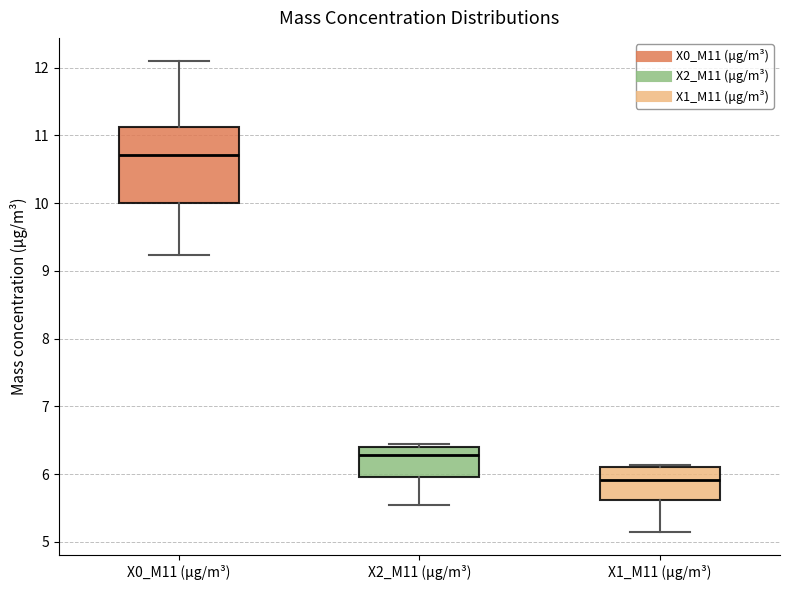

Comparing the boxes themselves (not the whiskers), which one is the tallest?

X0_M11 (μg/m³)